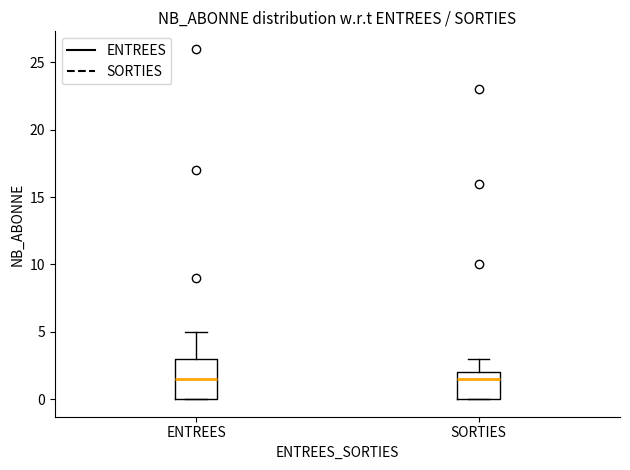

Where does the median line of the box for ENTREES sit on the y-axis? The values are not printed on the chart, so give them approximately, as read against the axis.

1.5